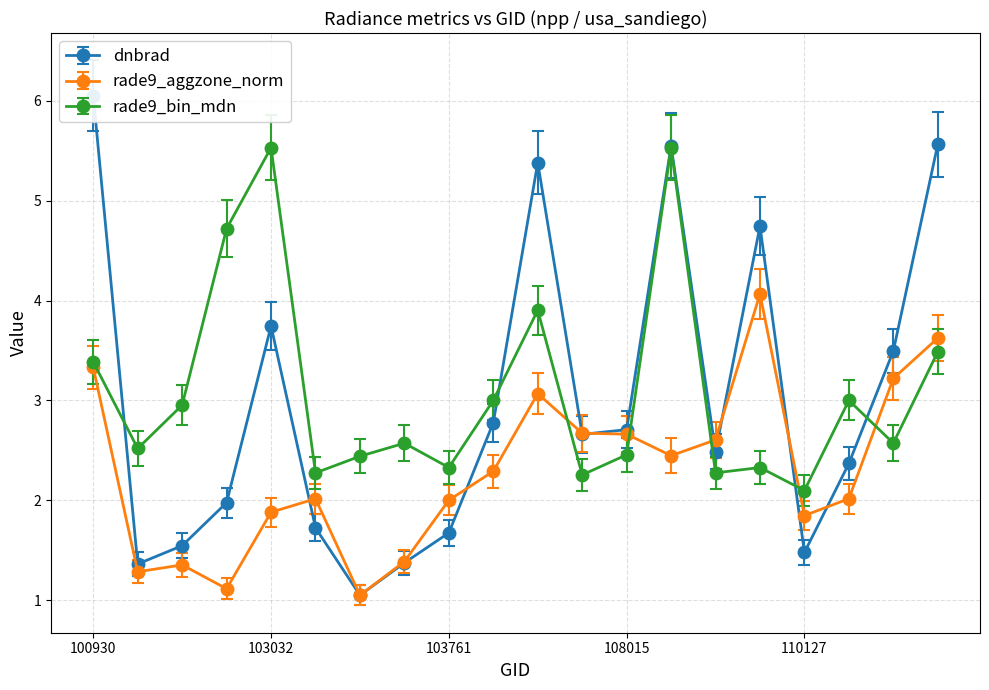

How many intersections are there between rade9_bin_mdn and rade9_aggzone_norm?

5